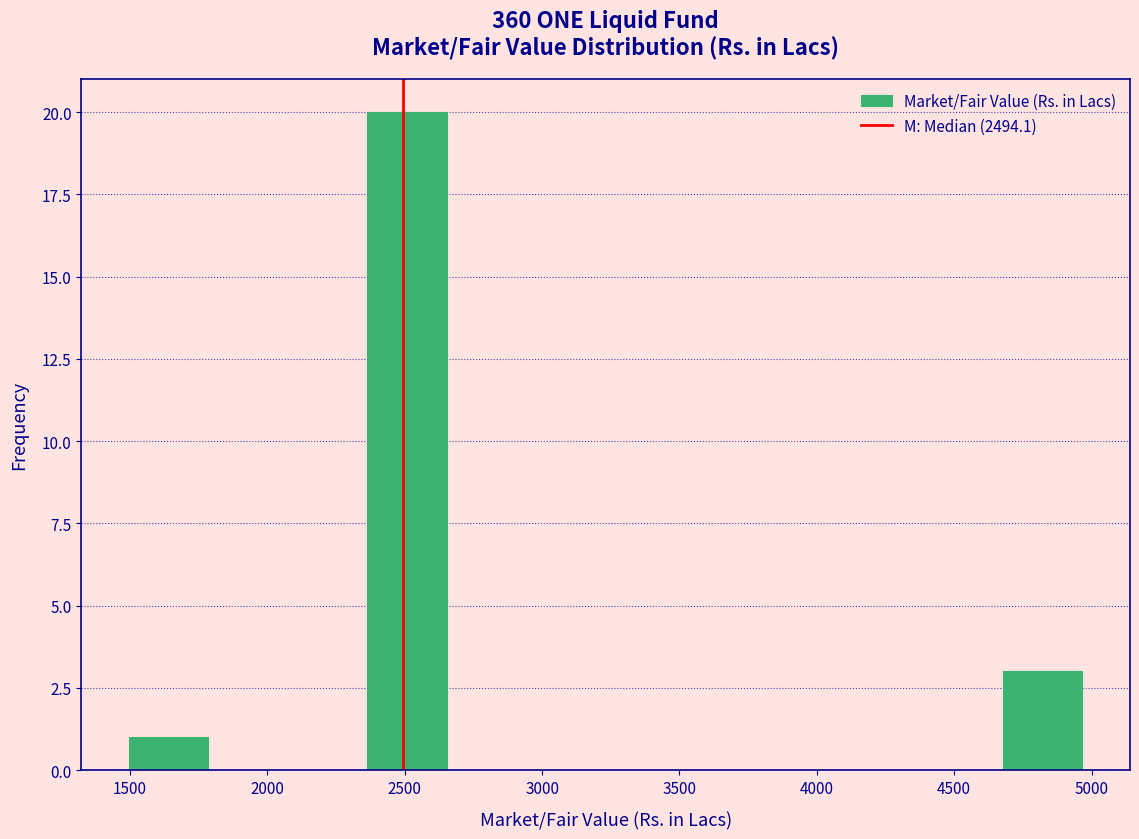

Which range on the x-axis has the tallest bar?

2350 to 2650